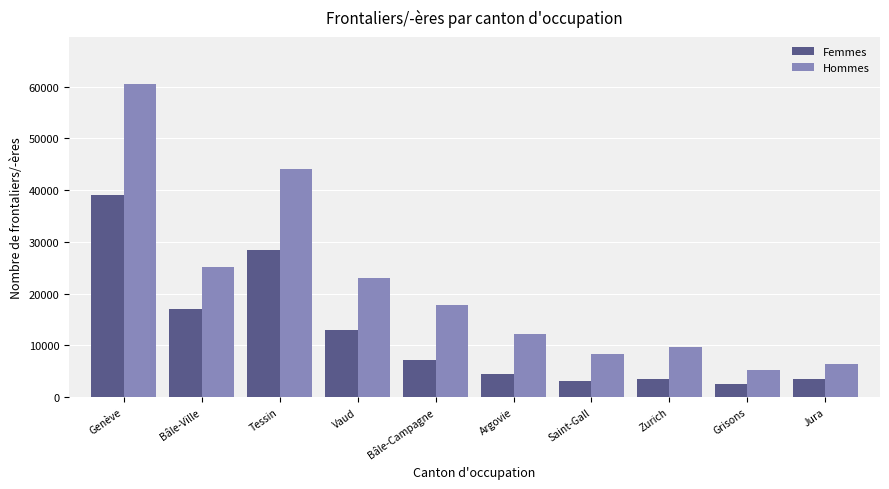

Which category has the highest value in the Hommes series?

Genève